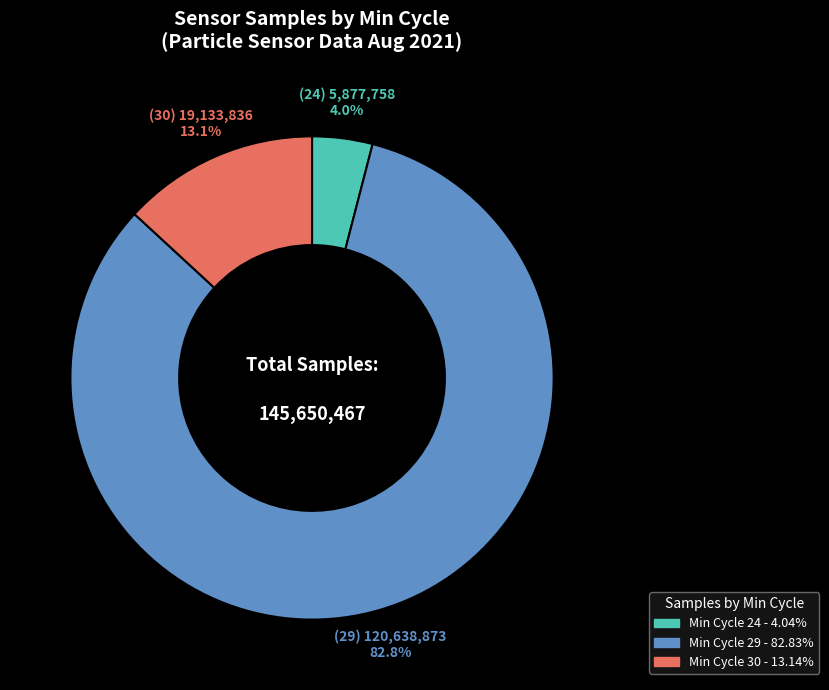

Is there a majority slice in this chart?

Yes